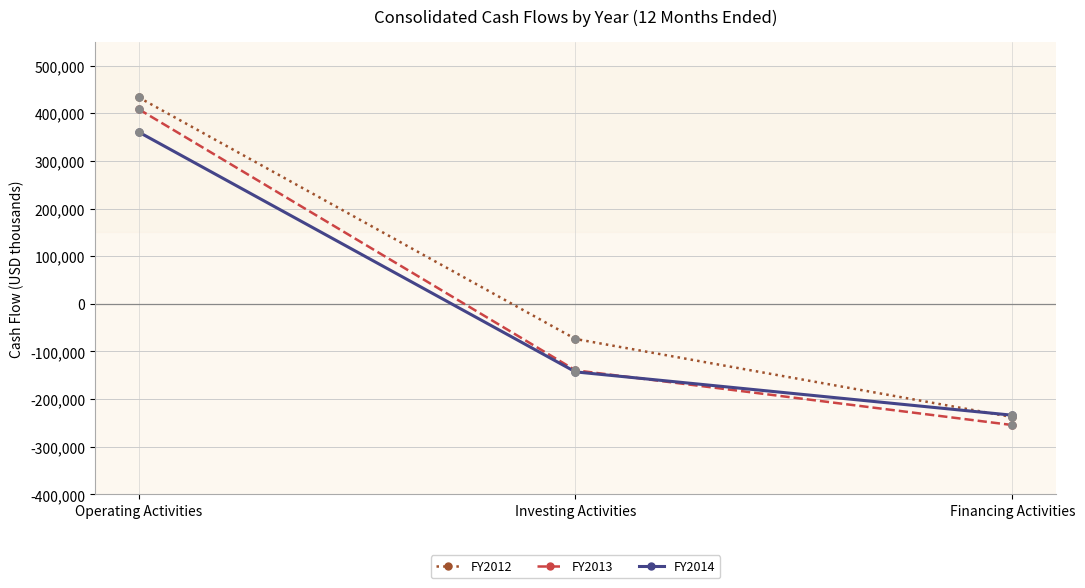

Is the value of FY2012 at Investing Activities greater than the value of FY2013 at Operating Activities?

No